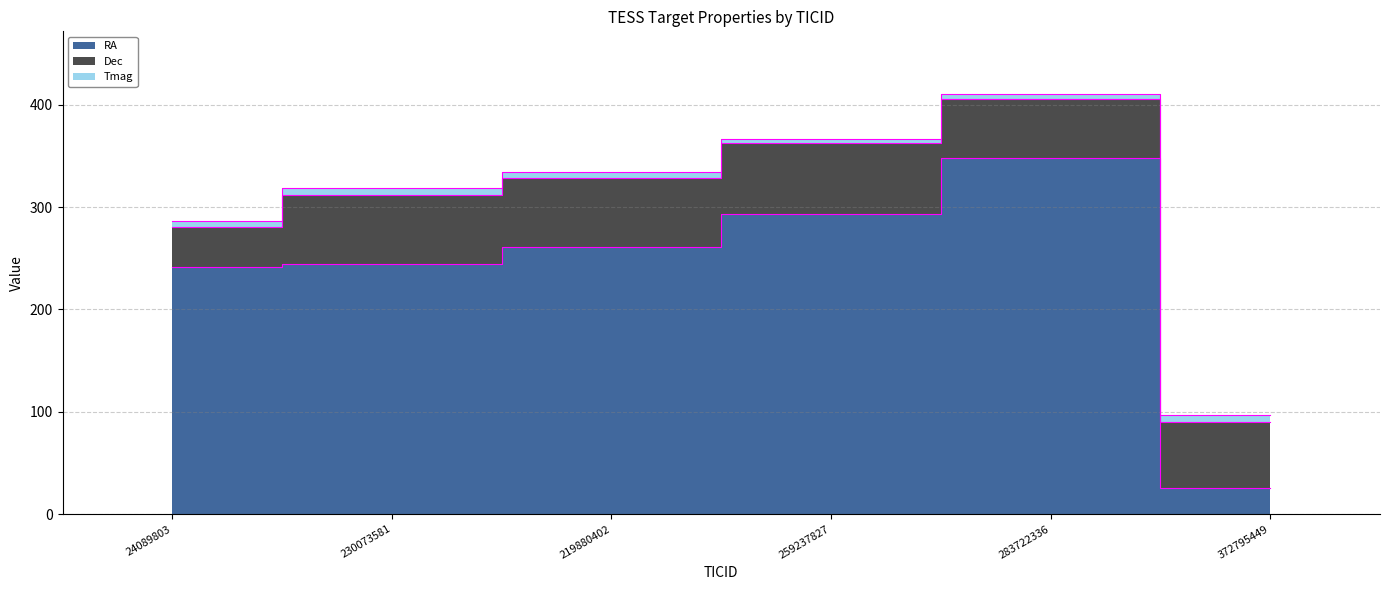

Which category has the lowest value across all series?

259237827